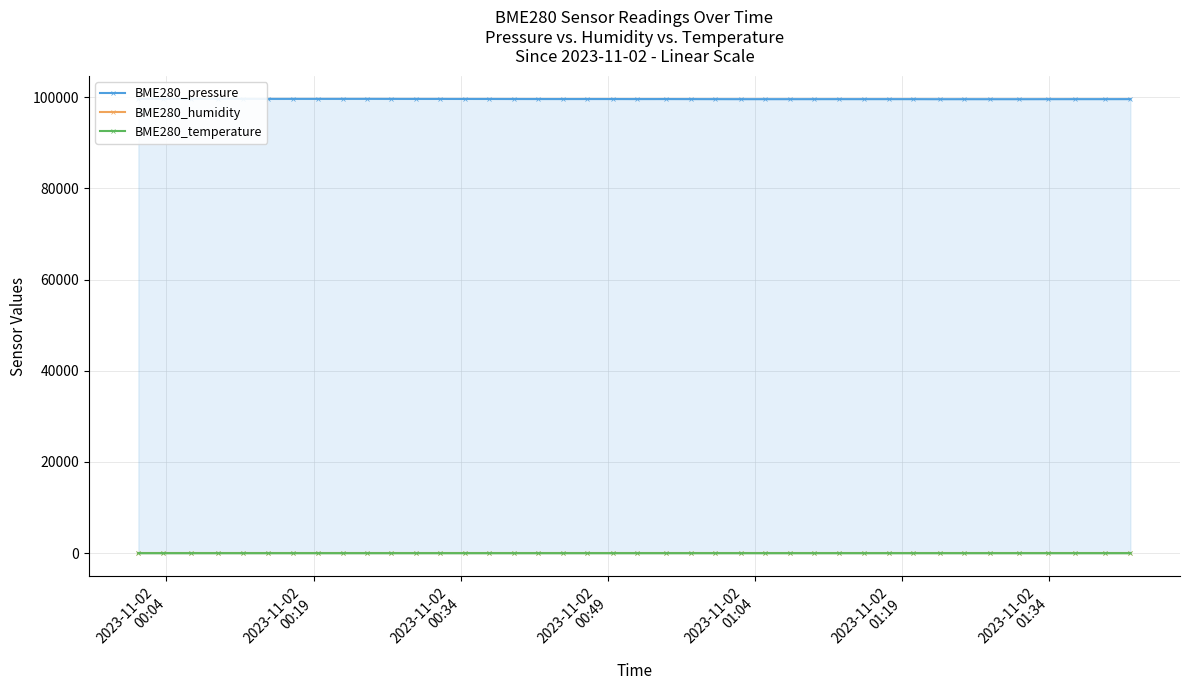

How many data points in BME280_pressure are less than 99566?

20